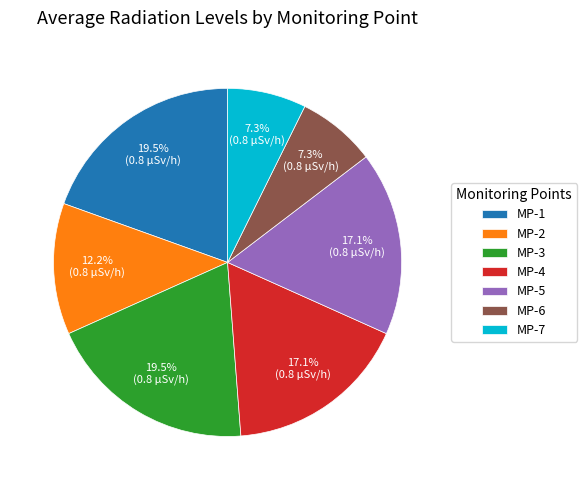

Do MP-2 and MP-3 together represent more than half of the pie?

No